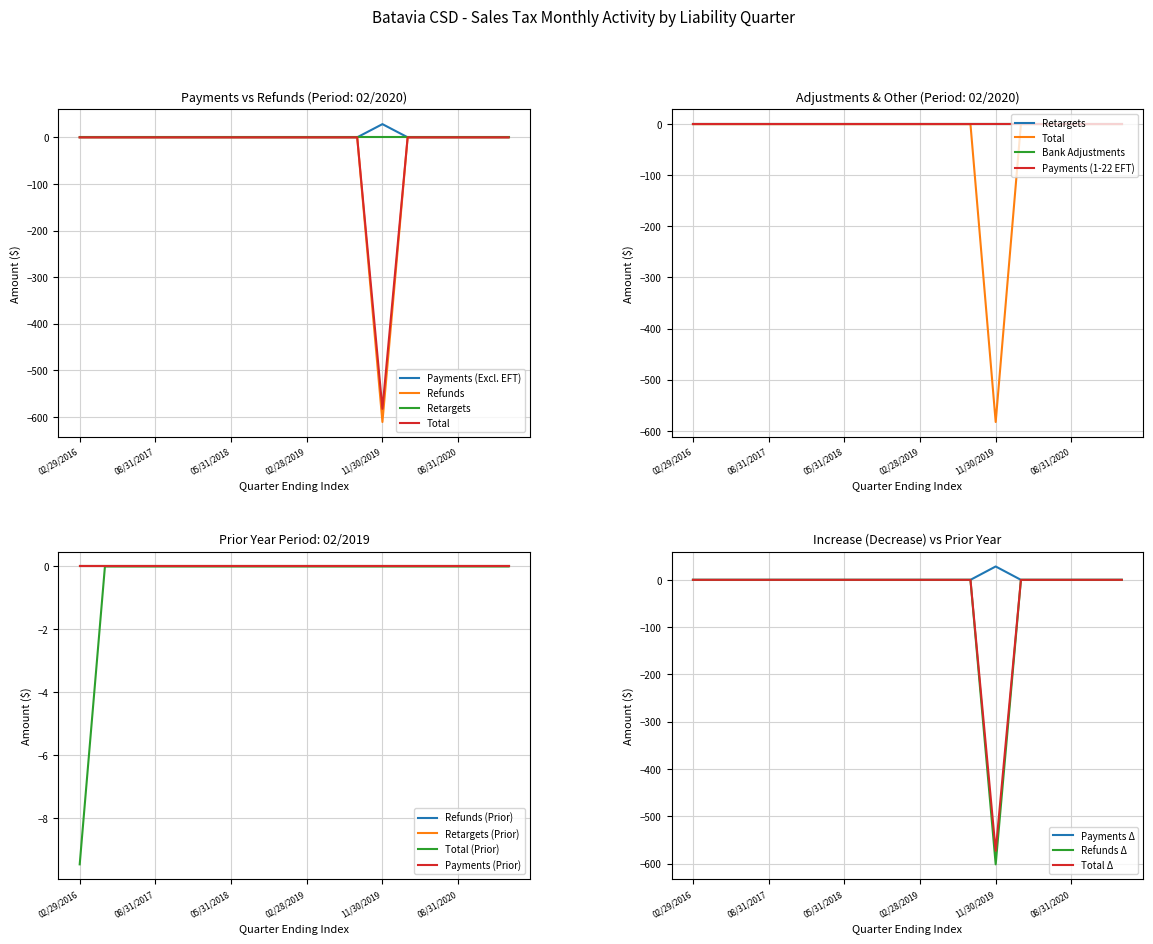

True or false: Total and Payments (Excl. EFT) intersect in this chart.

False